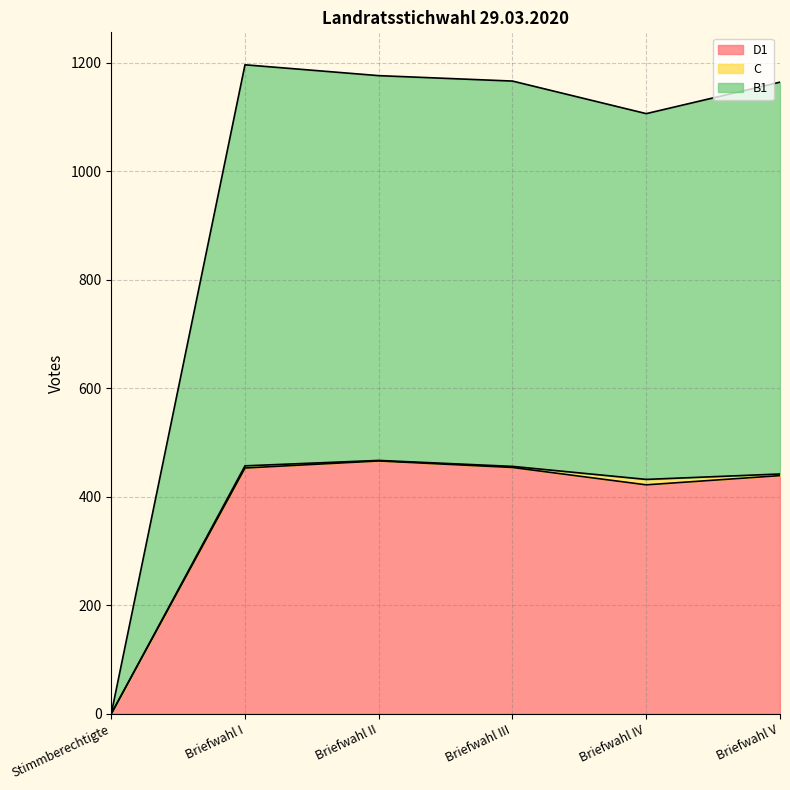

The D1 series shows 273 at Briefwahl II. True or false?

False